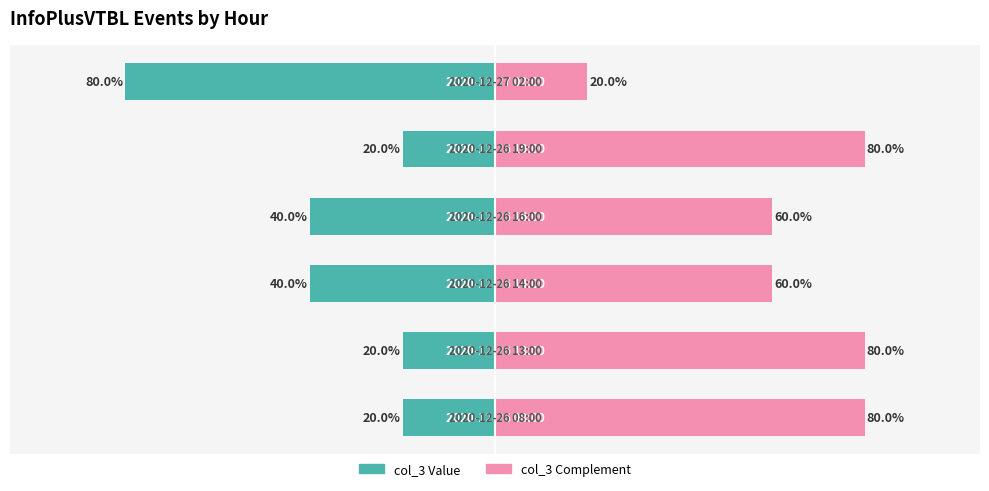

Which series has the largest range (max minus min)?

col_3 (left)